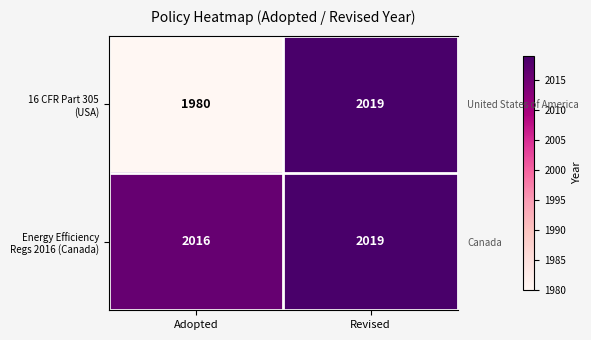

How many distinct data groups are displayed?

2